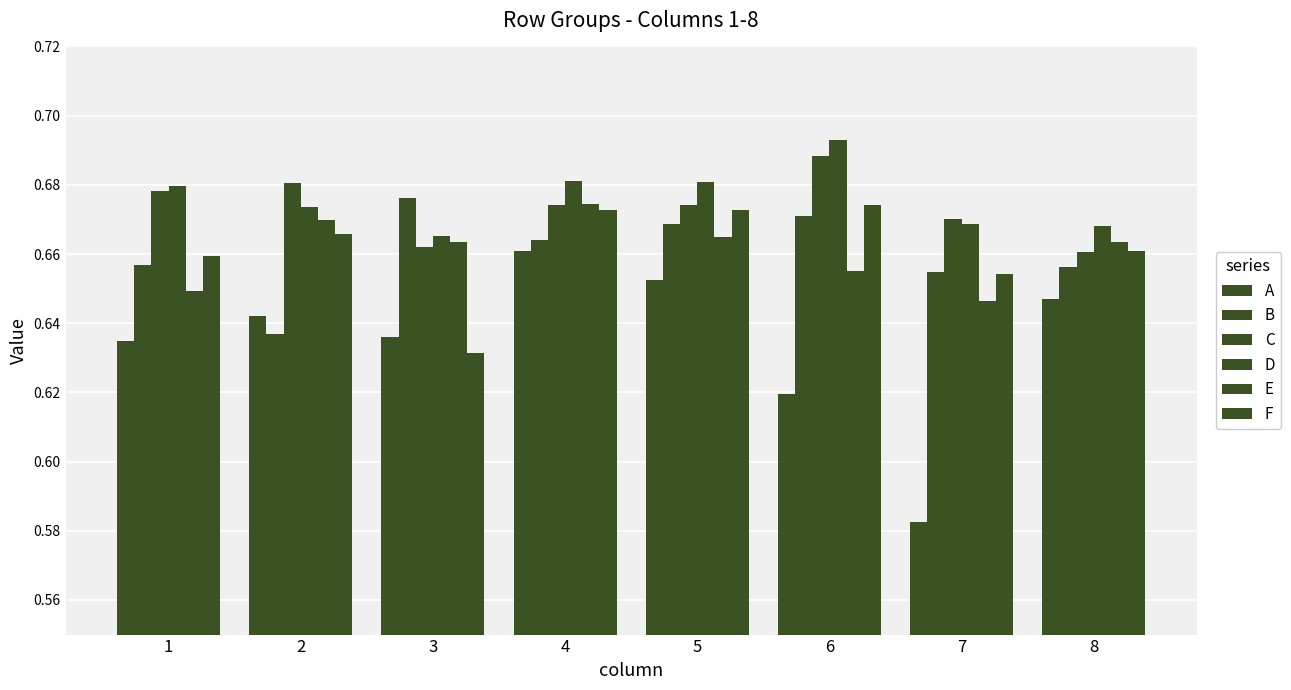

Which series changed the most between 6 and 8?

C